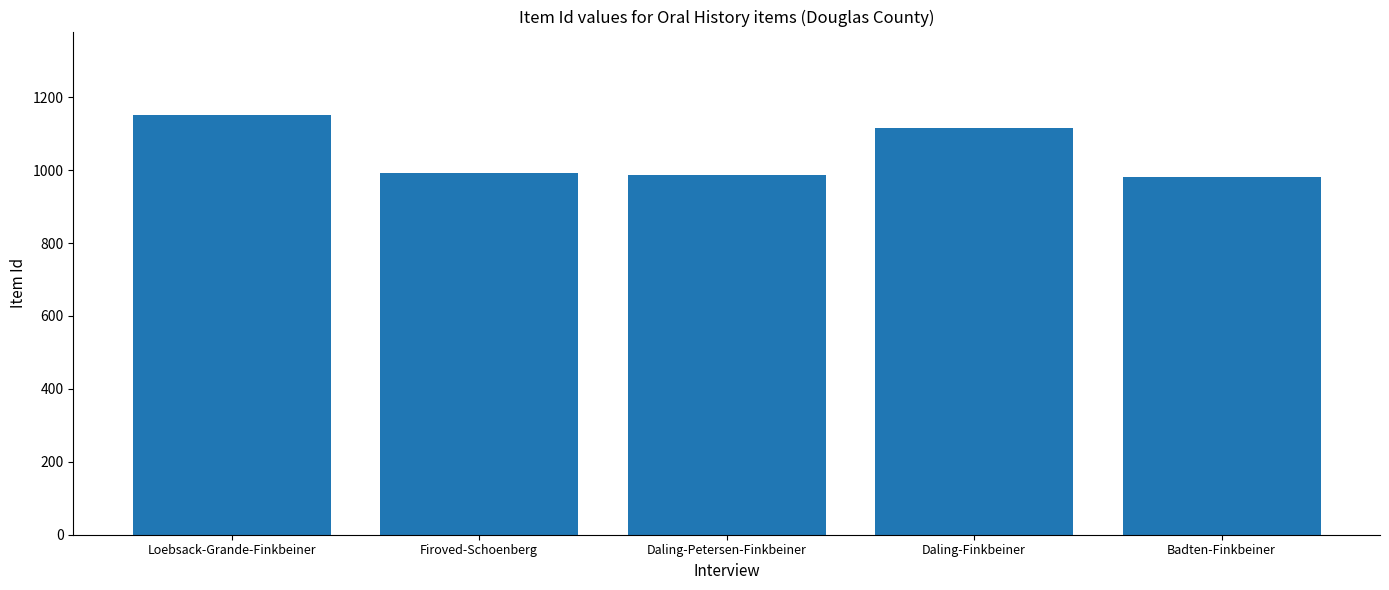

What is the difference between the maximum and minimum values?

169